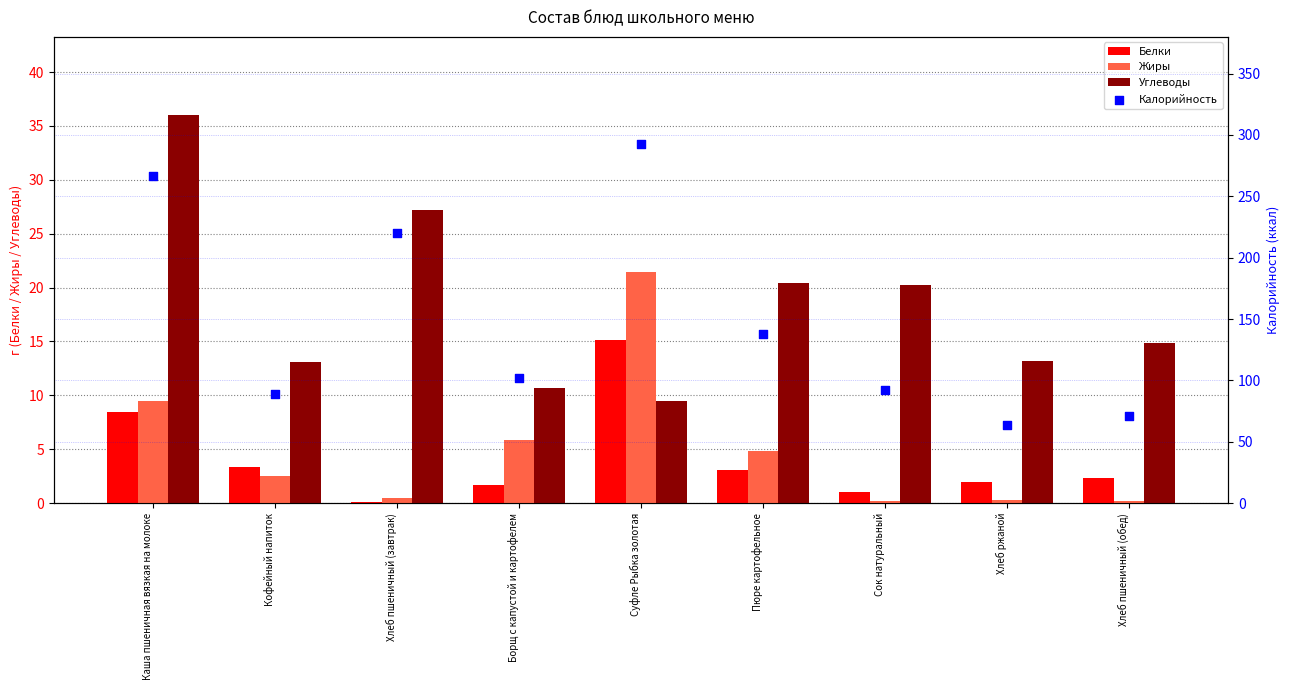

Which series contains the highest Y value?

Калорийность